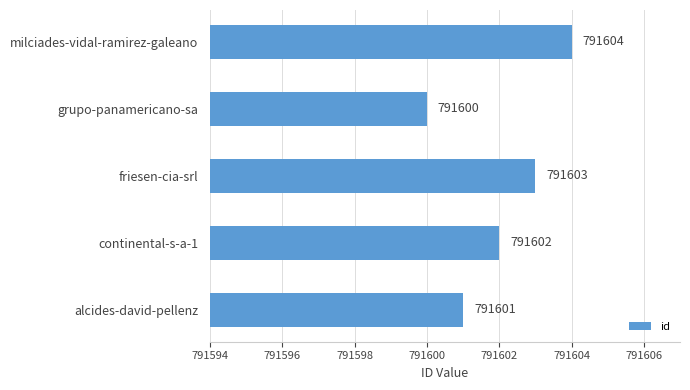

What is the average value?

791602